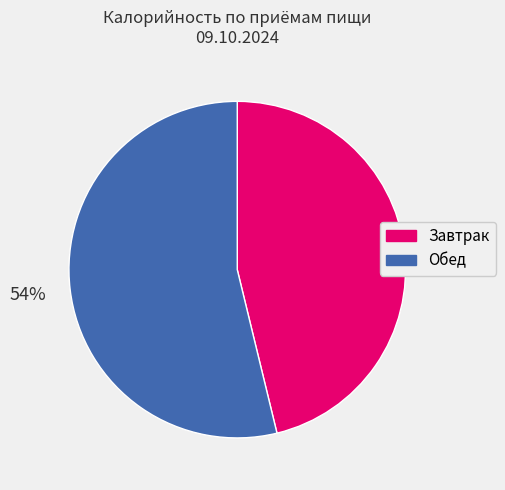

Which has a higher value, Завтрак or Обед?

Обед